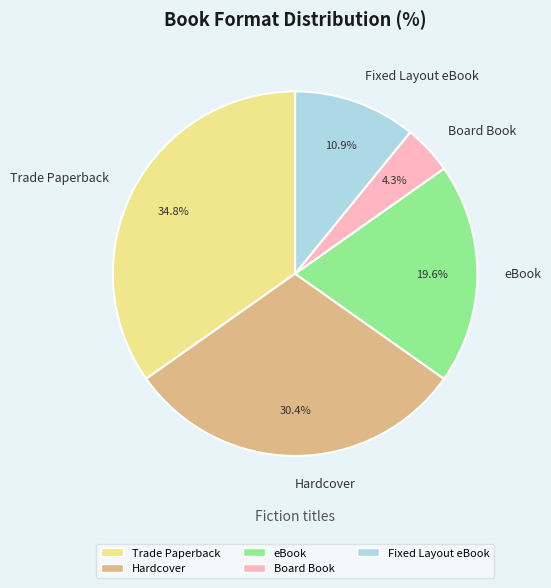

Which slice is the largest?

Trade Paperback